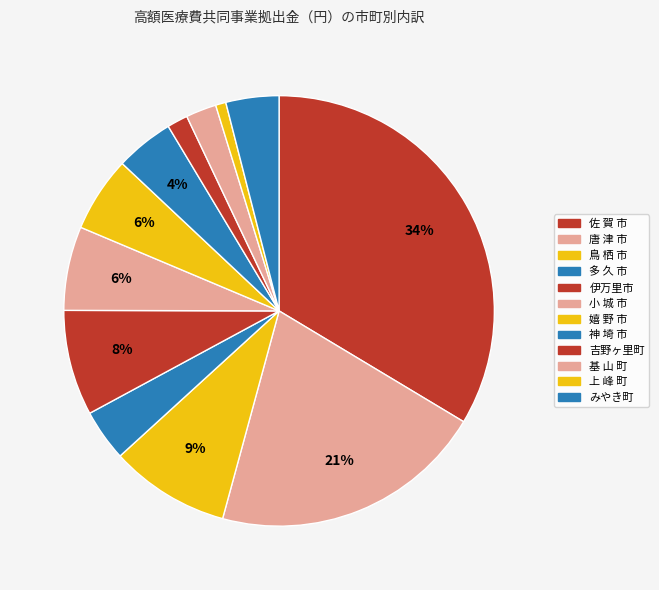

How many slices are in this pie chart?

12